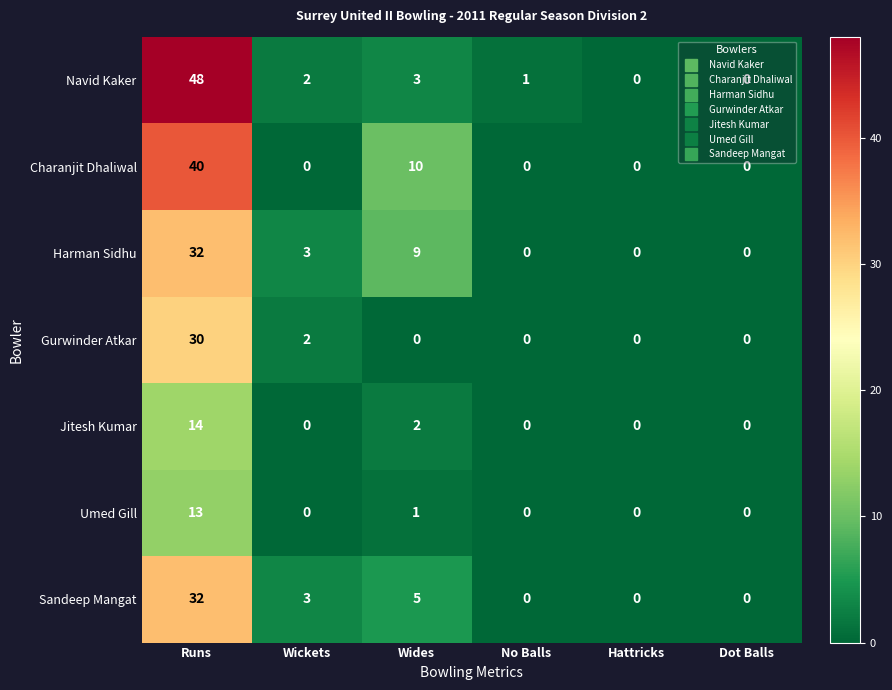

Count the number of data series in this chart.

7